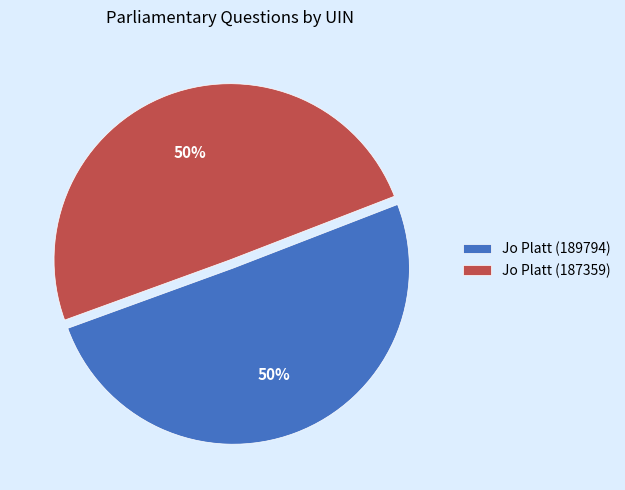

How many slices are in this pie chart?

2